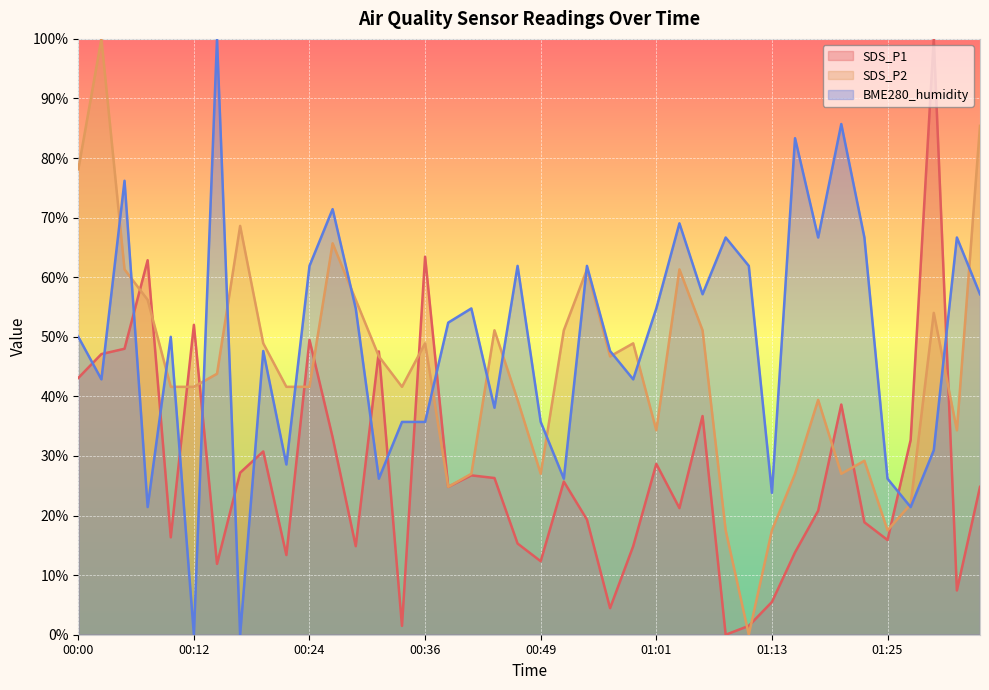

Reading left to right, what are all the values shown in this chart?

SDS_P1: 43.1	47.1	48.0	62.9	16.3	52.0	11.9	27.2	30.8	13.4	49.5	33.1	14.9	47.5	1.5	63.4	24.8	26.7	26.3	15.3	12.3	25.7	19.3	4.5	14.9	28.7	21.2	36.7	0.0	1.5	5.5	13.8	20.8	38.6	18.9	15.9	32.7	100.0	7.4	24.8
SDS_P2: 78.1	100.0	61.3	56.2	41.6	41.6	43.8	68.6	48.9	41.6	41.6	65.7	56.2	46.7	41.6	48.9	24.8	27.0	51.1	39.4	27.0	51.1	61.3	46.7	48.9	34.3	61.3	51.1	17.5	0.0	17.5	27.0	39.4	27.0	29.2	17.5	21.9	54.0	34.3	85.4
BME280_humidity: 50.0	42.9	76.2	21.4	50.0	0.0	100.0	0.0	47.6	28.6	61.9	71.4	54.8	26.2	35.7	35.7	52.4	54.8	38.1	61.9	35.7	26.2	61.9	47.6	42.9	54.8	69.0	57.1	66.7	61.9	23.8	83.3	66.7	85.7	66.7	26.2	21.4	31.0	66.7	57.1